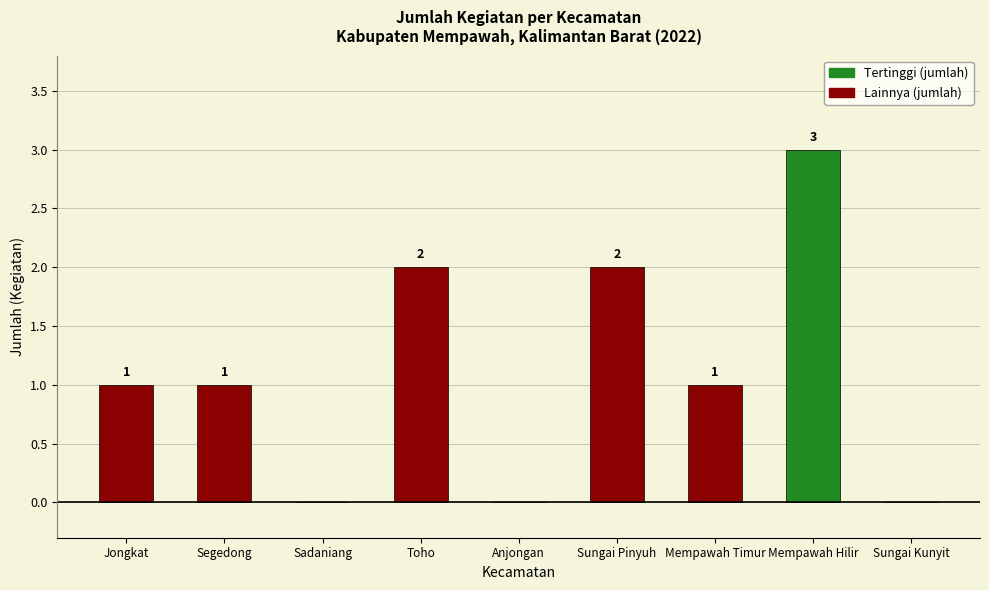

Are the bars horizontal?

No